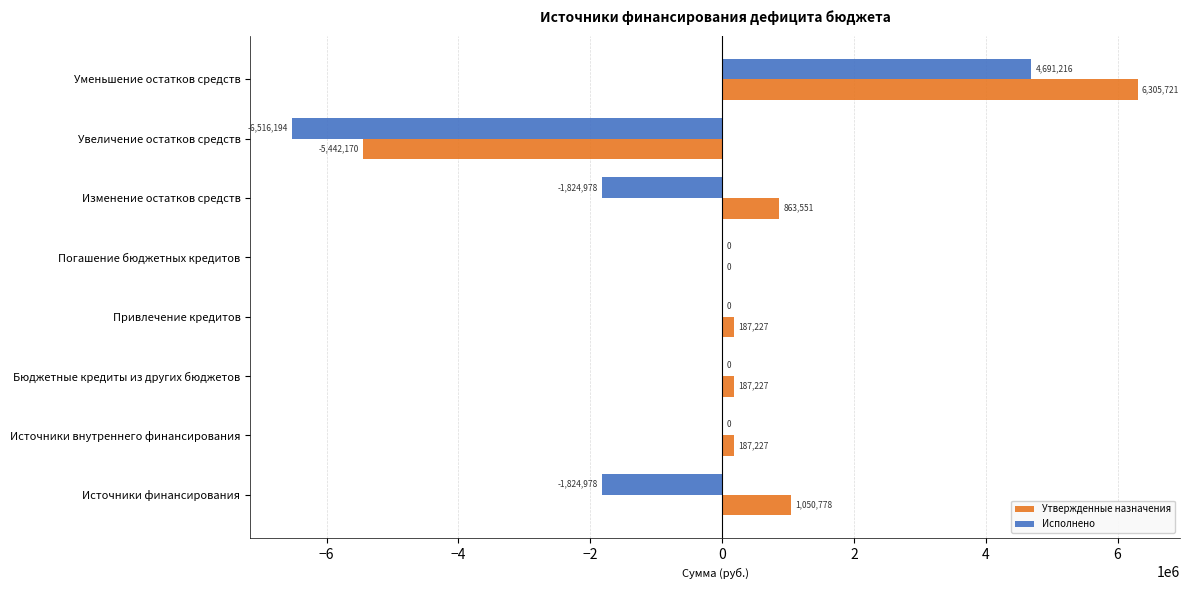

True or false: Исполнено has a value of 3883489.8 at Бюджетные кредиты из других бюджетов.

False